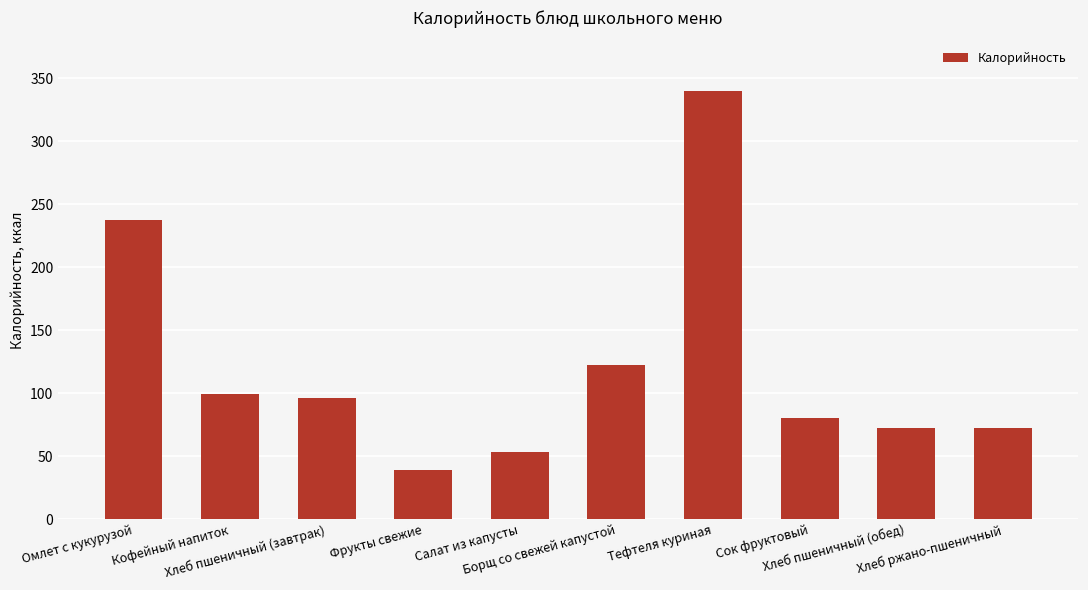

What is the average value?

121.2